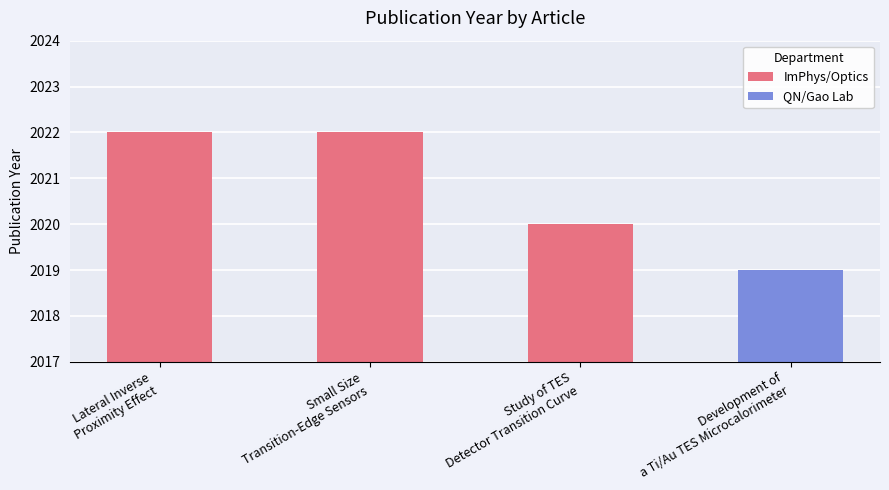

At which label is the value closest to 2021?

Lateral Inverse
Proximity Effect